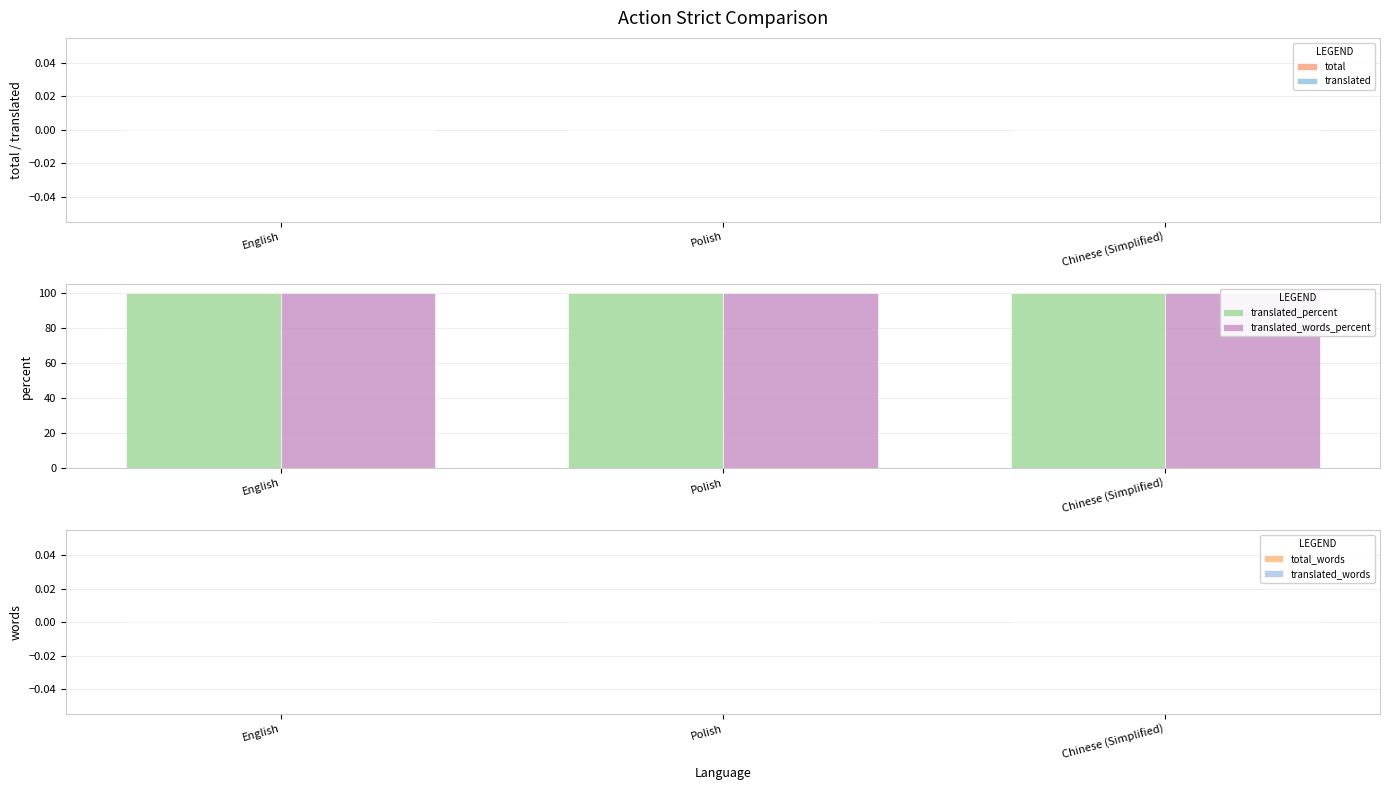

What is the minimum value for translated_words_percent?

100